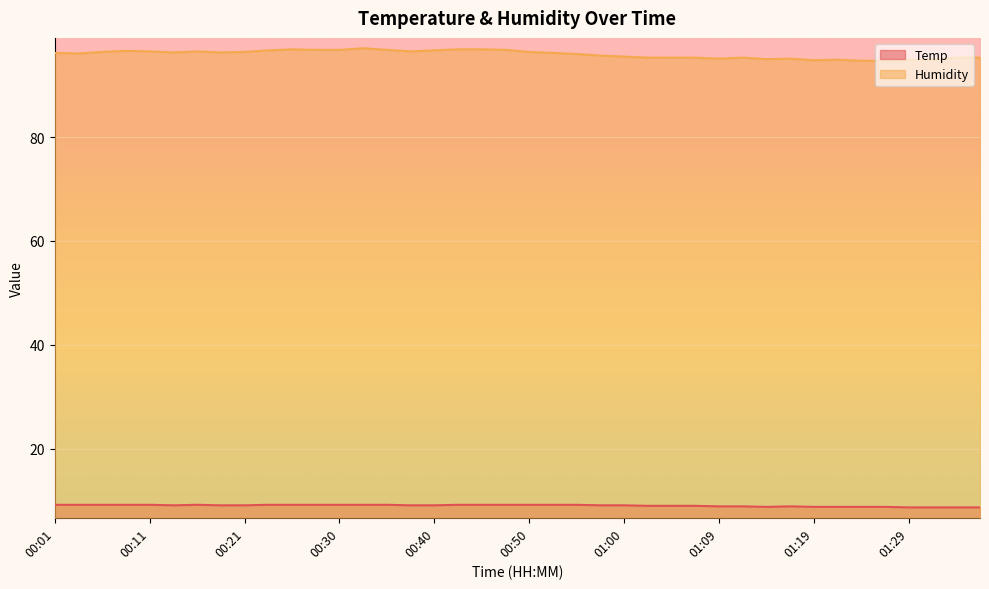

Which has a higher value, 00:01 or 00:16?

00:01